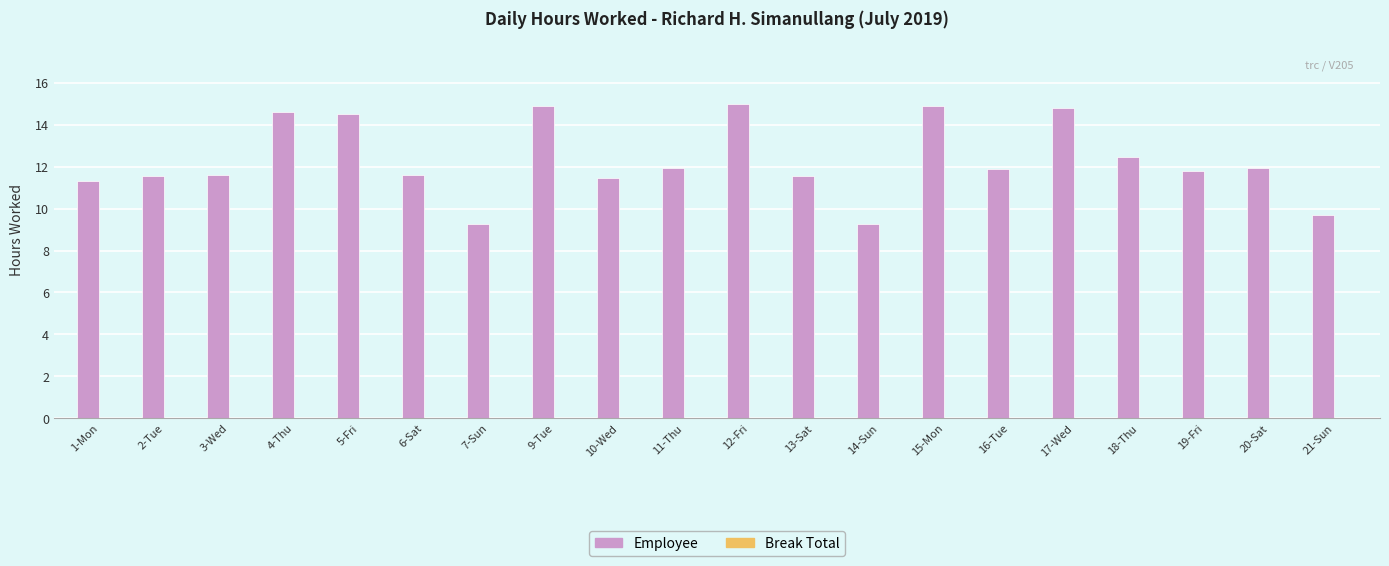

How many bars are there in total?

20